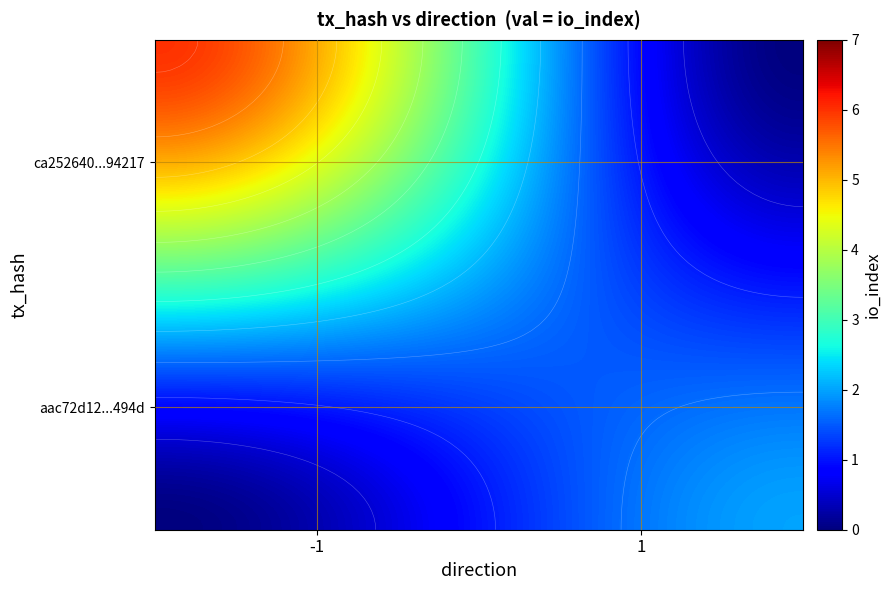

Count the number of categories in the chart.

2